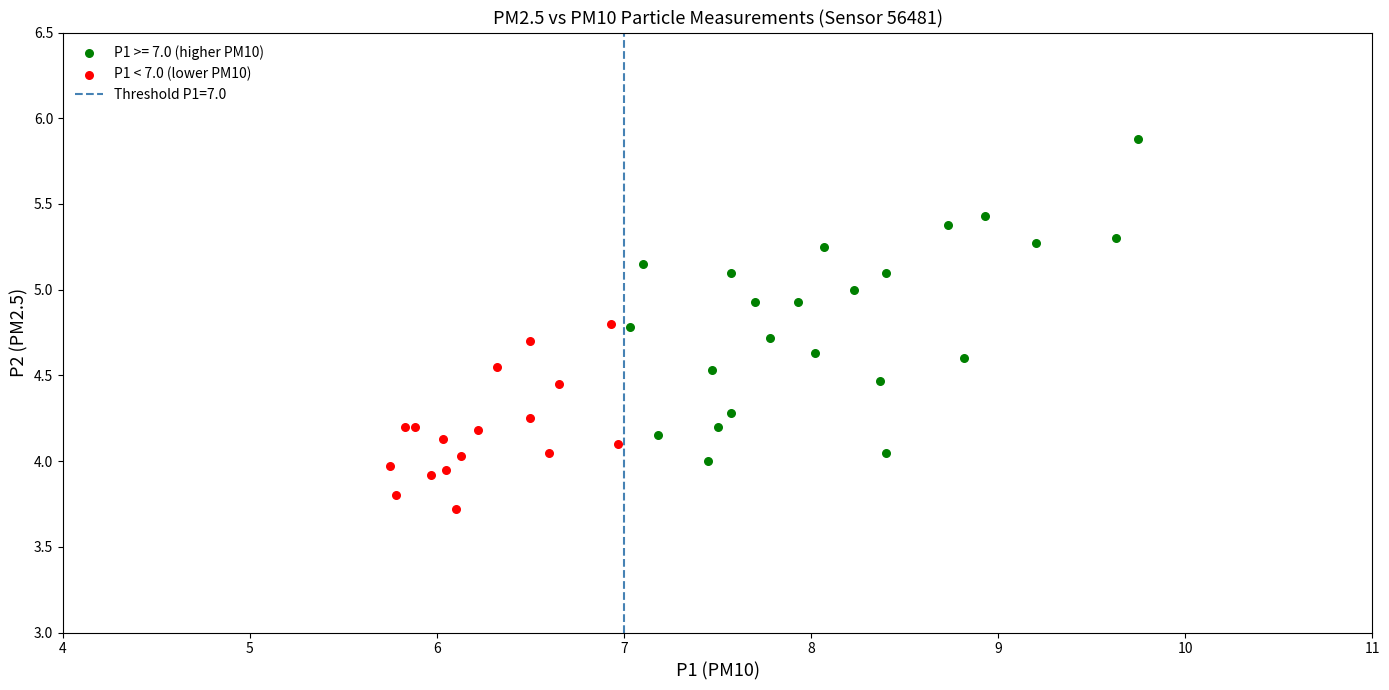

Which series reaches the minimum Y coordinate?

P1 < 7.0 (lower PM10)